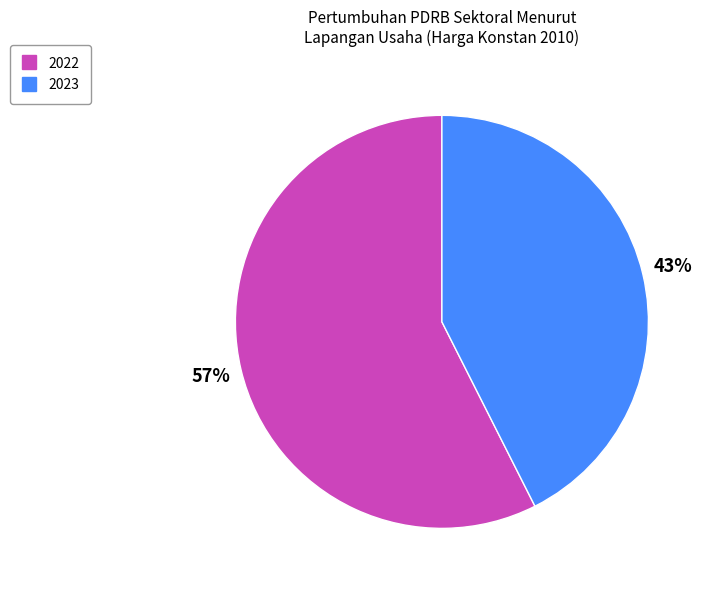

What percentage is the 2022 slice, to the nearest percent?

57%